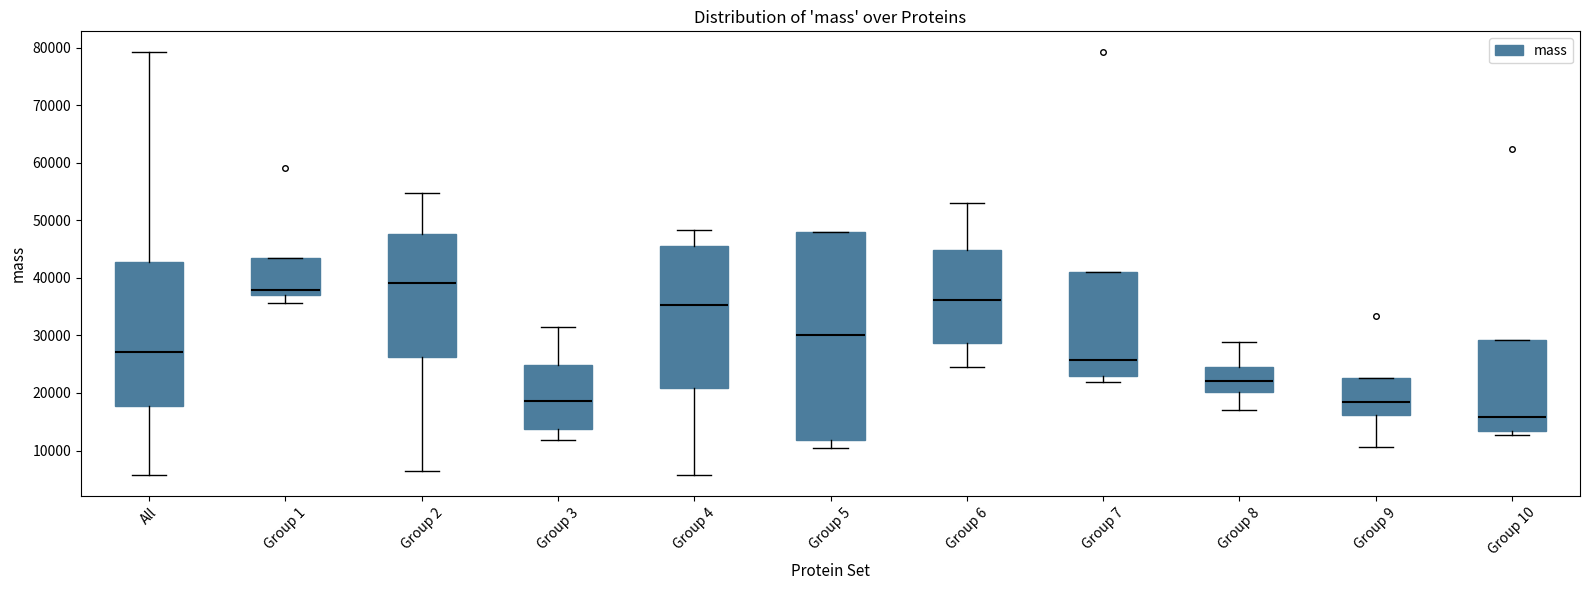

Where is the lower edge of the box for Group 10 on the y-axis? The values are not printed on the chart, so give them approximately, as read against the axis.

13000